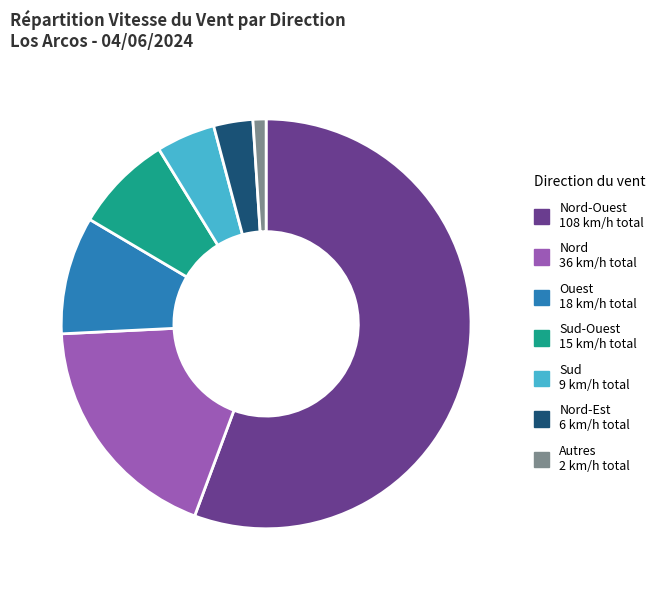

Is there a majority slice in this chart?

Yes